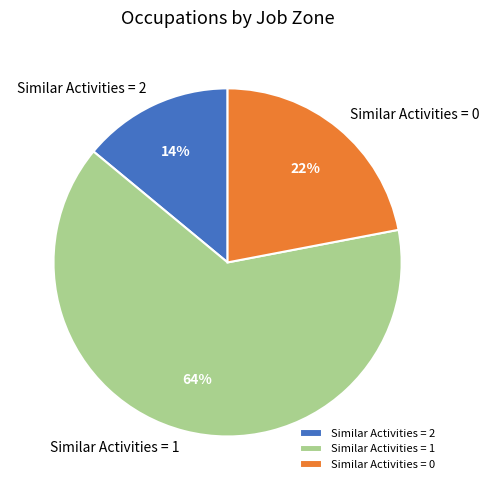

The Similar Activities = 1 slice represents 69% of the pie. True or false?

False